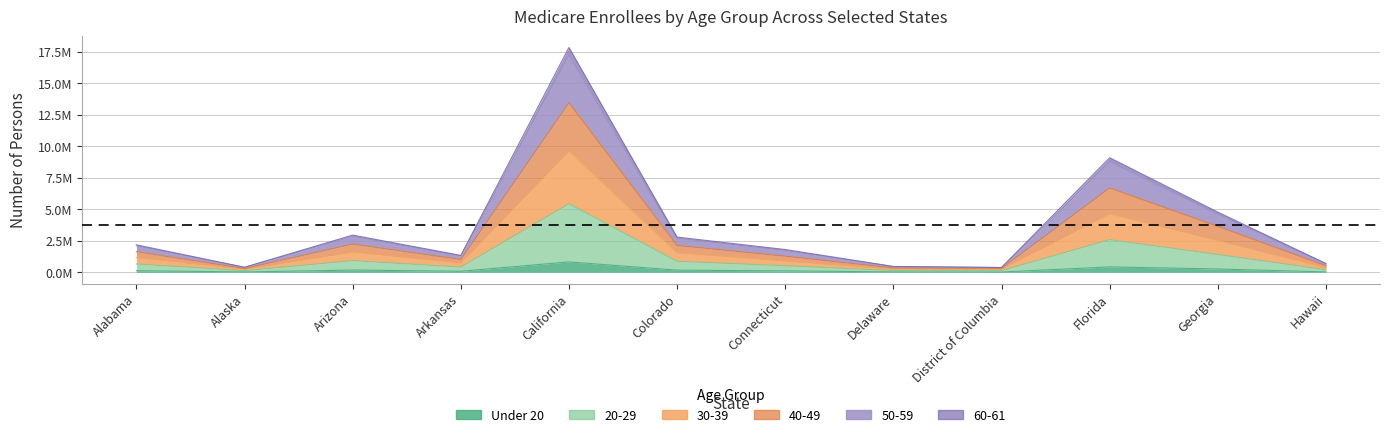

Rank the categories by 30-39 value from highest to lowest.

California, Florida, Georgia, Arizona, Colorado, Alabama, Connecticut, Arkansas, Hawaii, District of Columbia, Delaware, Alaska